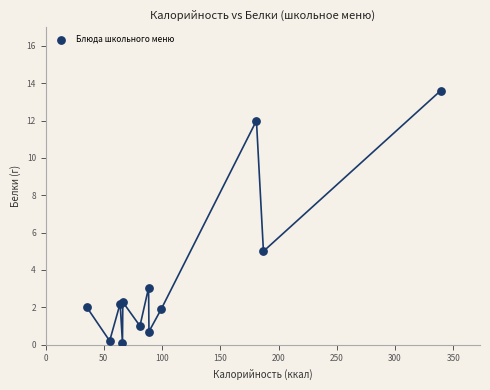

What Y value in the scatter plot is closest to 6?

5.0